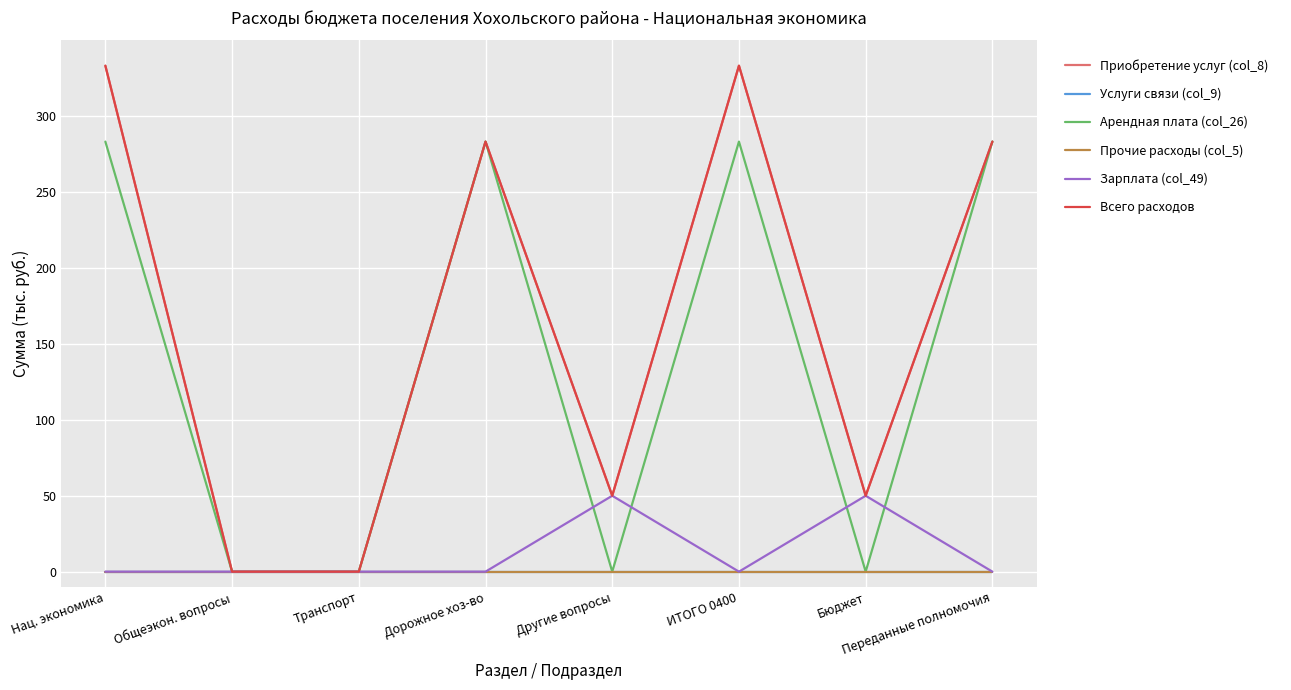

Does the chart display data point markers on the line(s)?

No